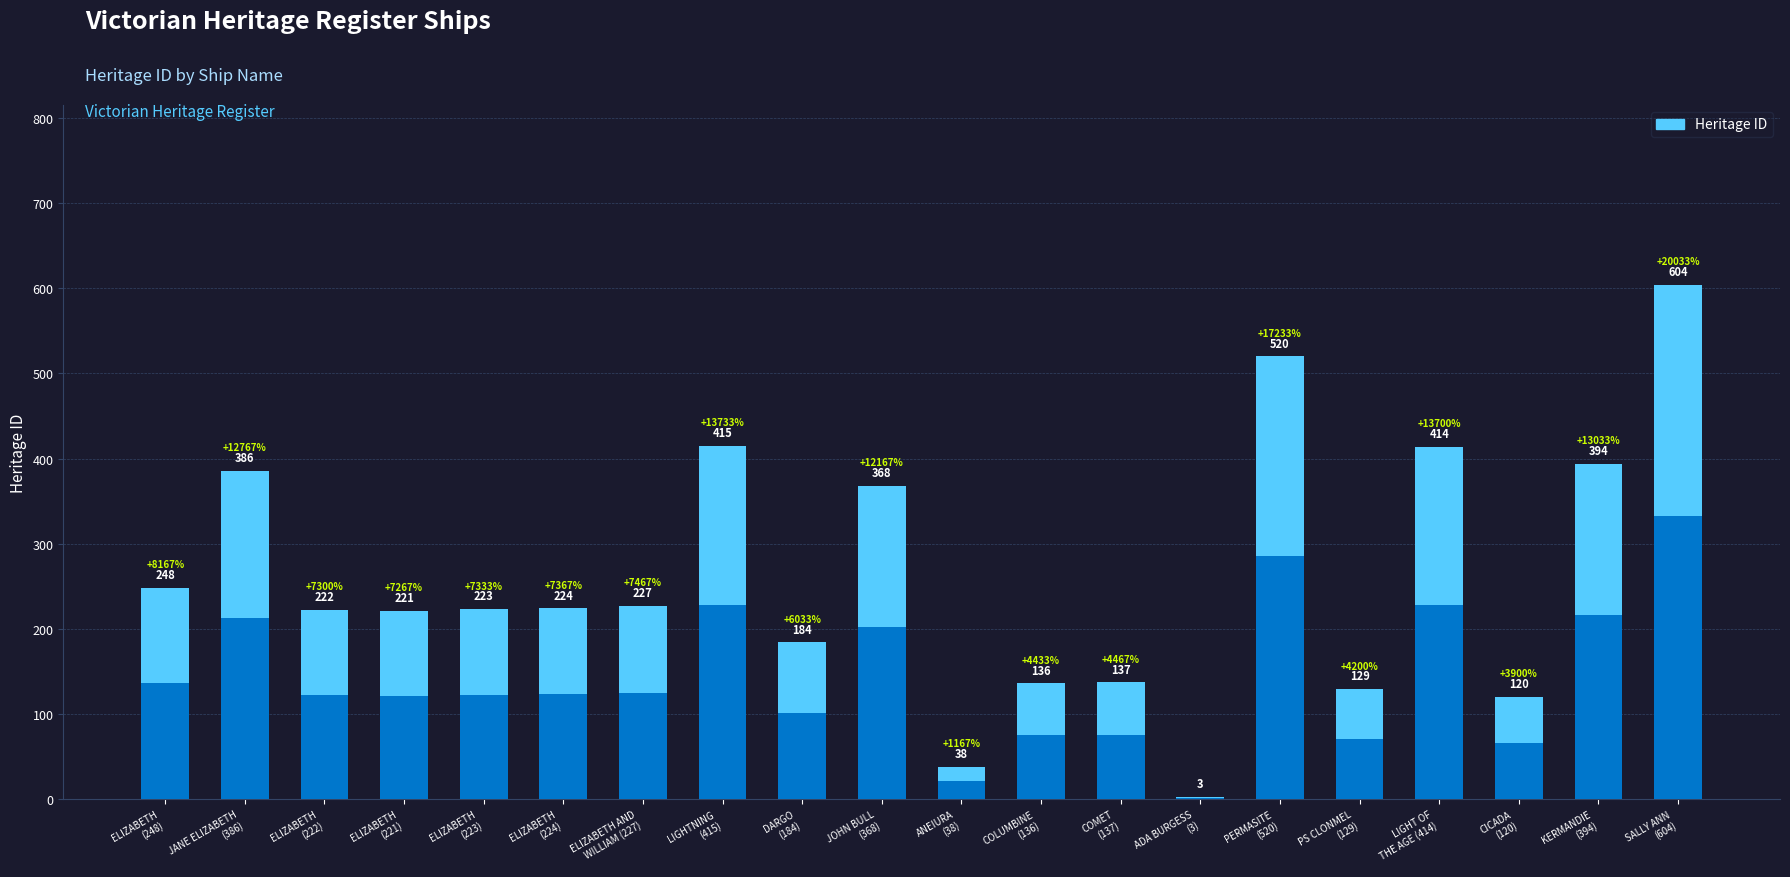

What is the maximum value shown in the chart?

604